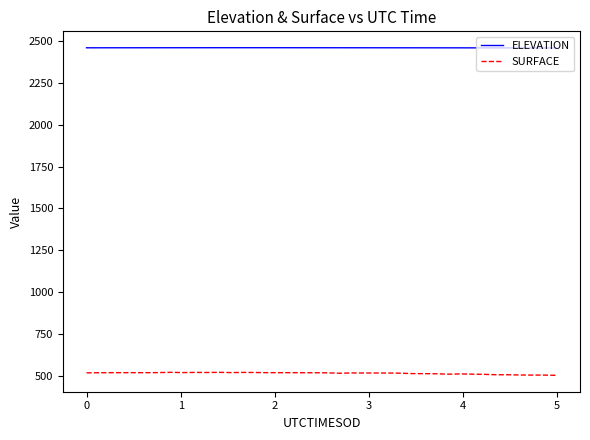

What is the sum of all SURFACE values?

20564.0